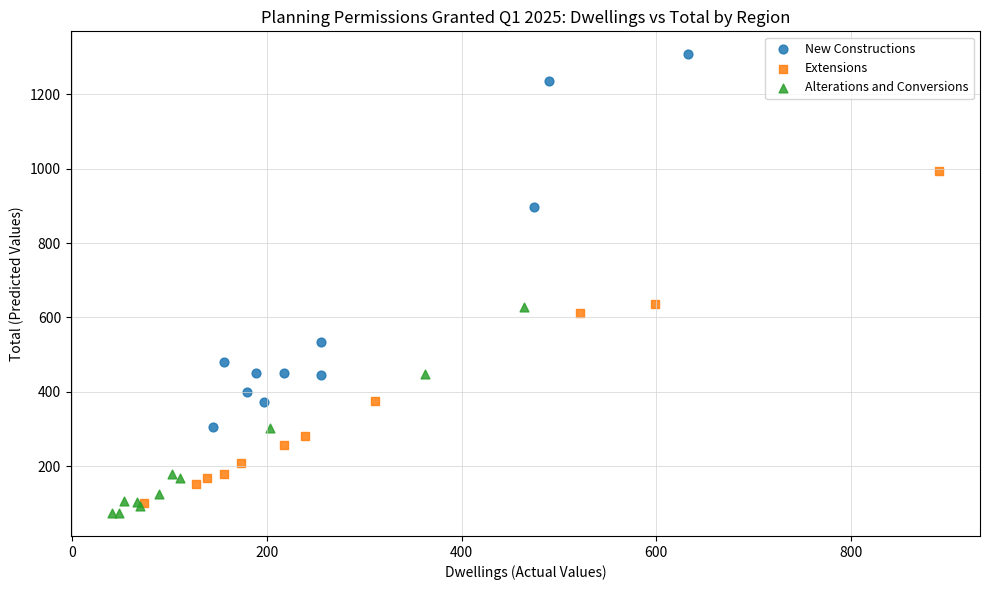

Which series has the widest spread of Y values?

New Constructions